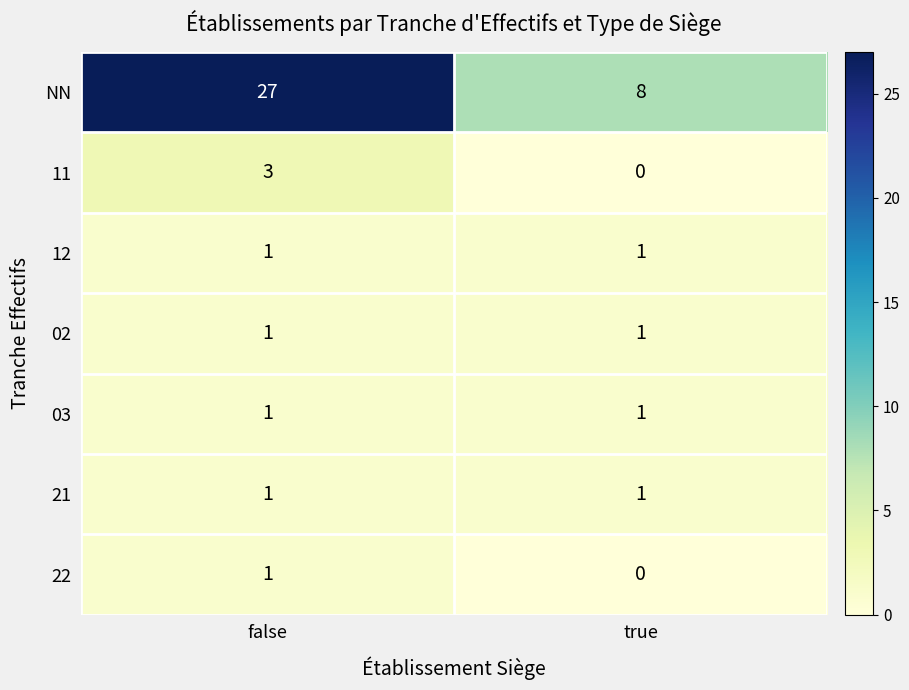

Reading left to right, list all the values displayed in this chart.

NN: false=27	true=8
11: false=3	true=0
12: false=1	true=1
02: false=1	true=1
03: false=1	true=1
21: false=1	true=1
22: false=1	true=0